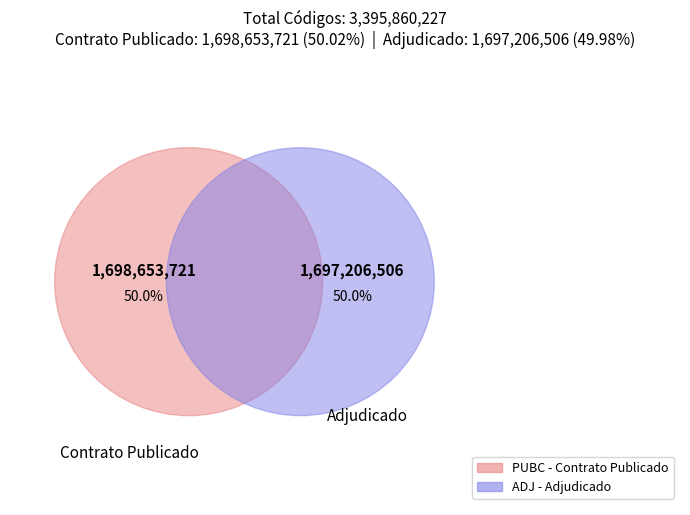

Rank the categories by value from lowest to highest.

ADJ, PUBC